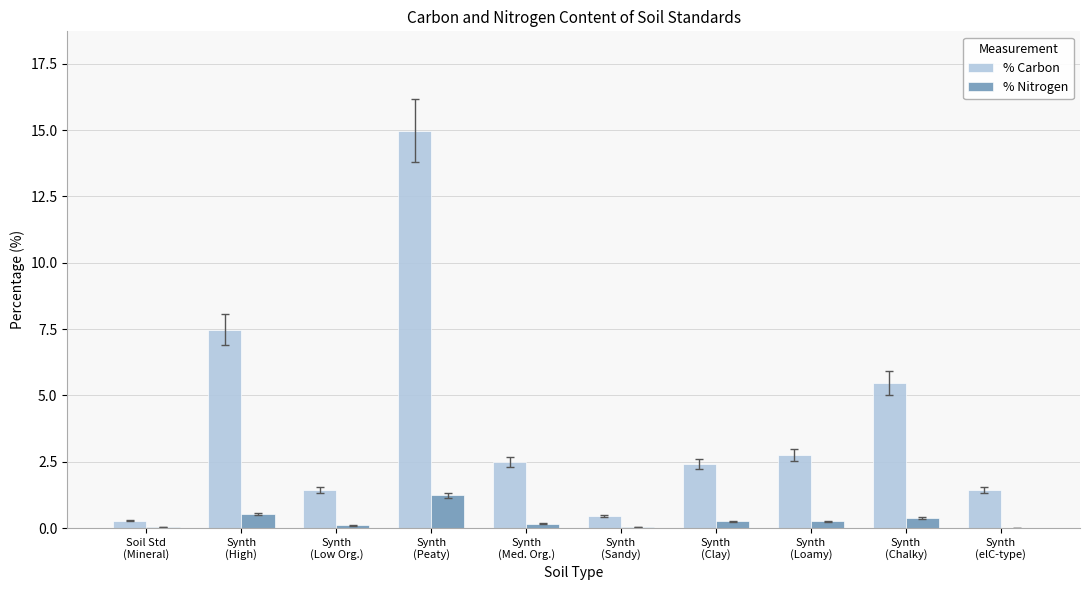

Which series has the largest total across all categories?

% Carbon